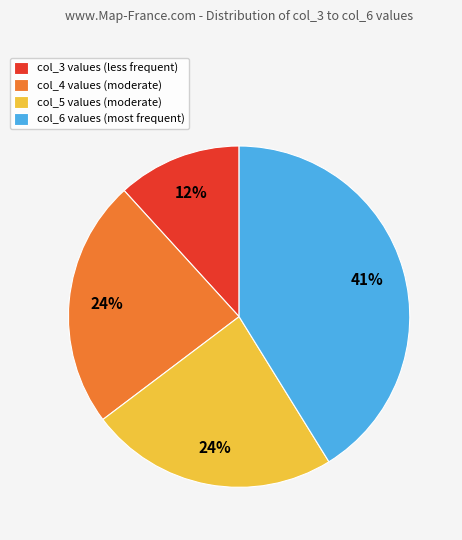

How many segments does this pie chart have?

4